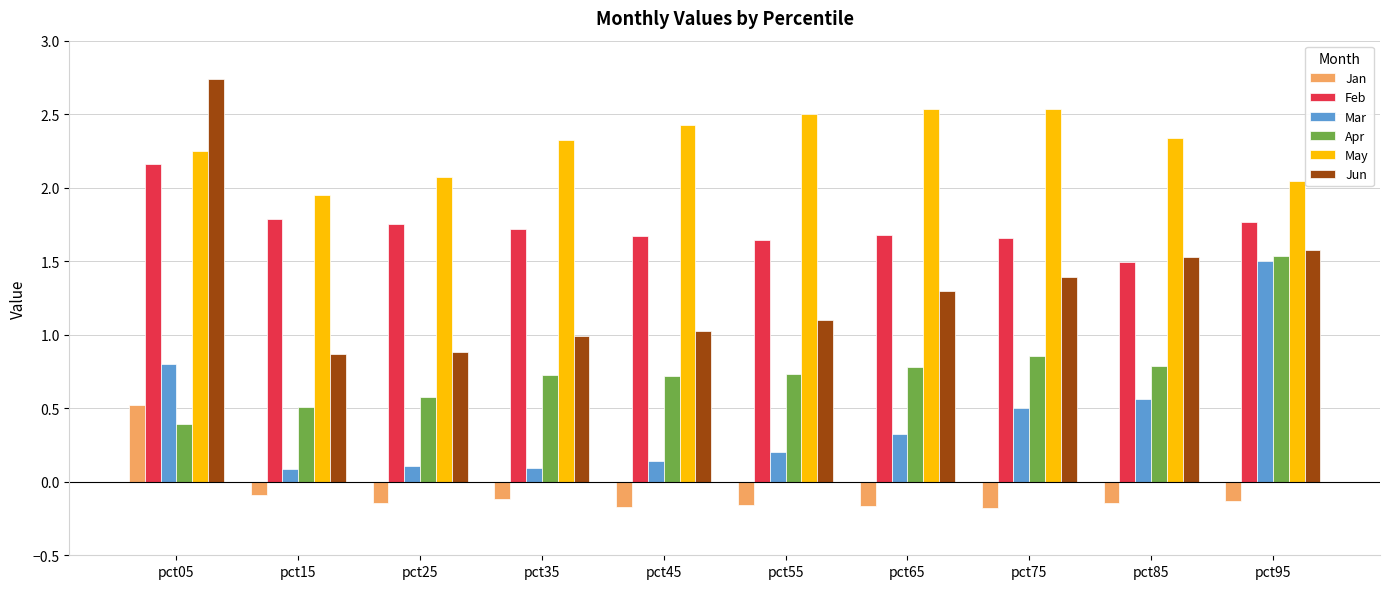

At pct75, list the series in order from smallest to largest.

Jan, Mar, Apr, Jun, Feb, May